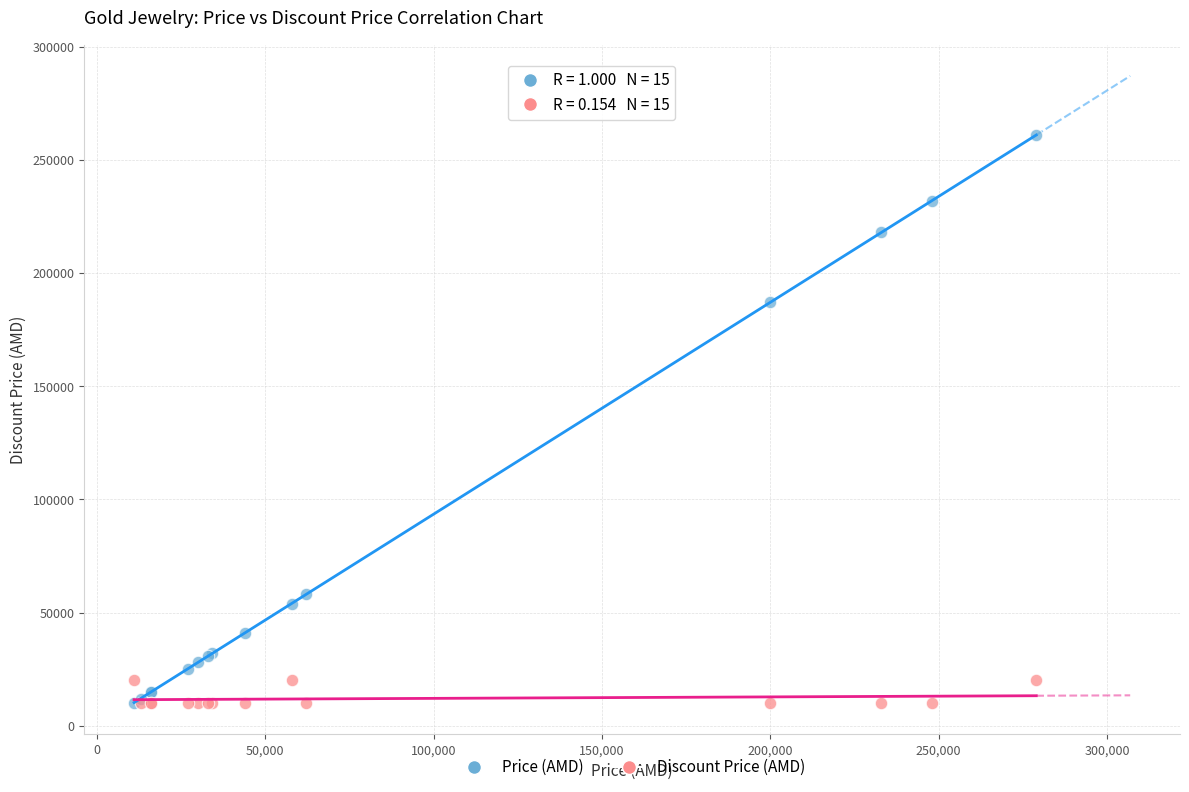

Across all series, what Y value is closest to 135500?

187000